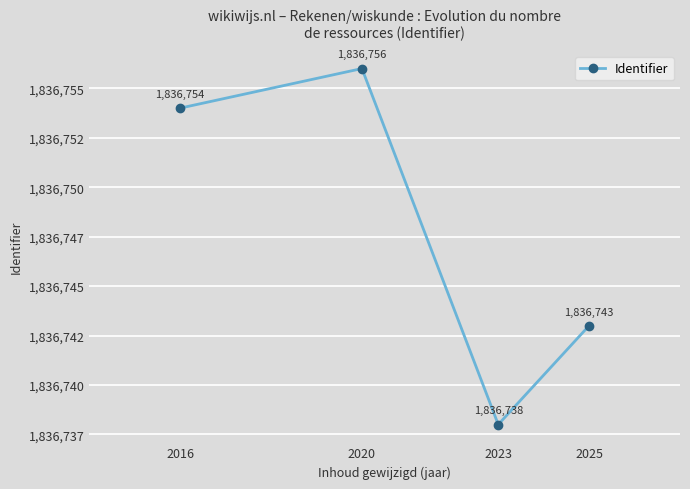

Rank the categories by value from lowest to highest.

2023, 2025, 2016, 2020